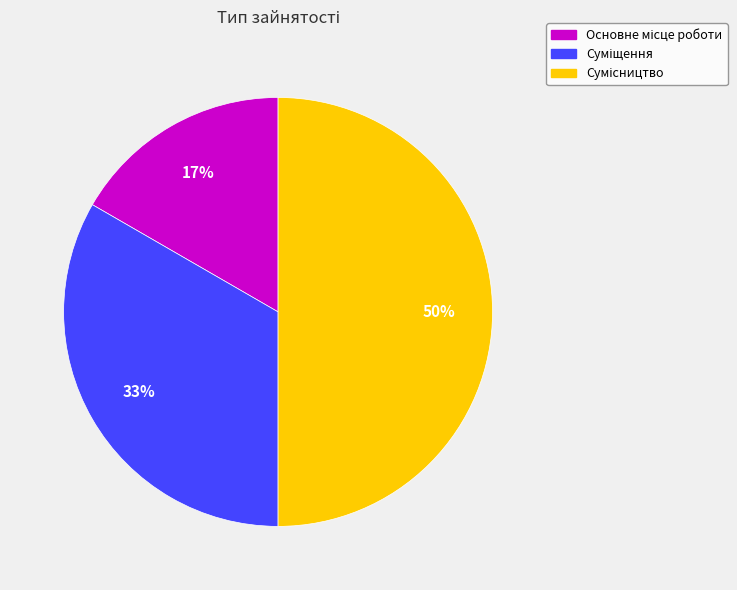

To the nearest percent, what is the average slice percentage?

33%